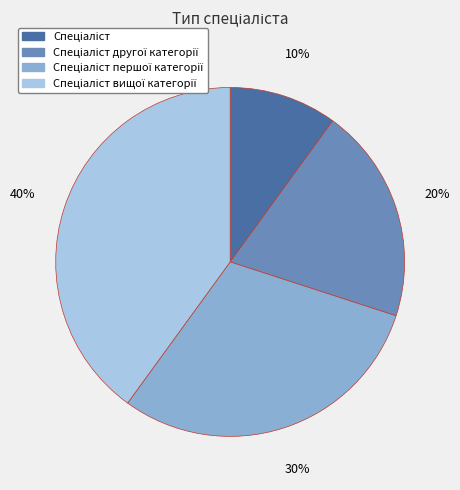

Count the number of slices in the pie.

4